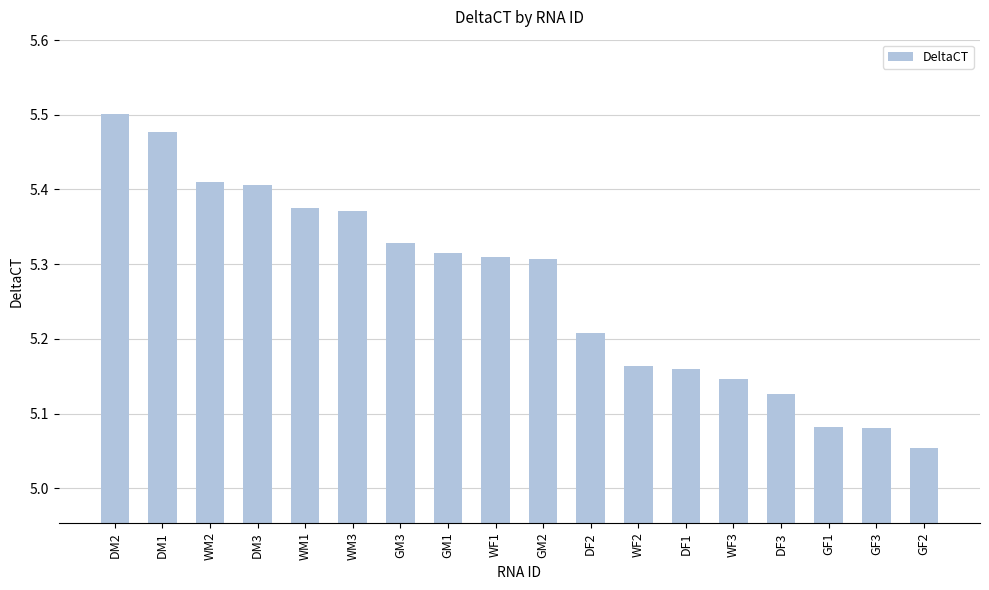

What is the label of the 9th bar from the left?

WF1